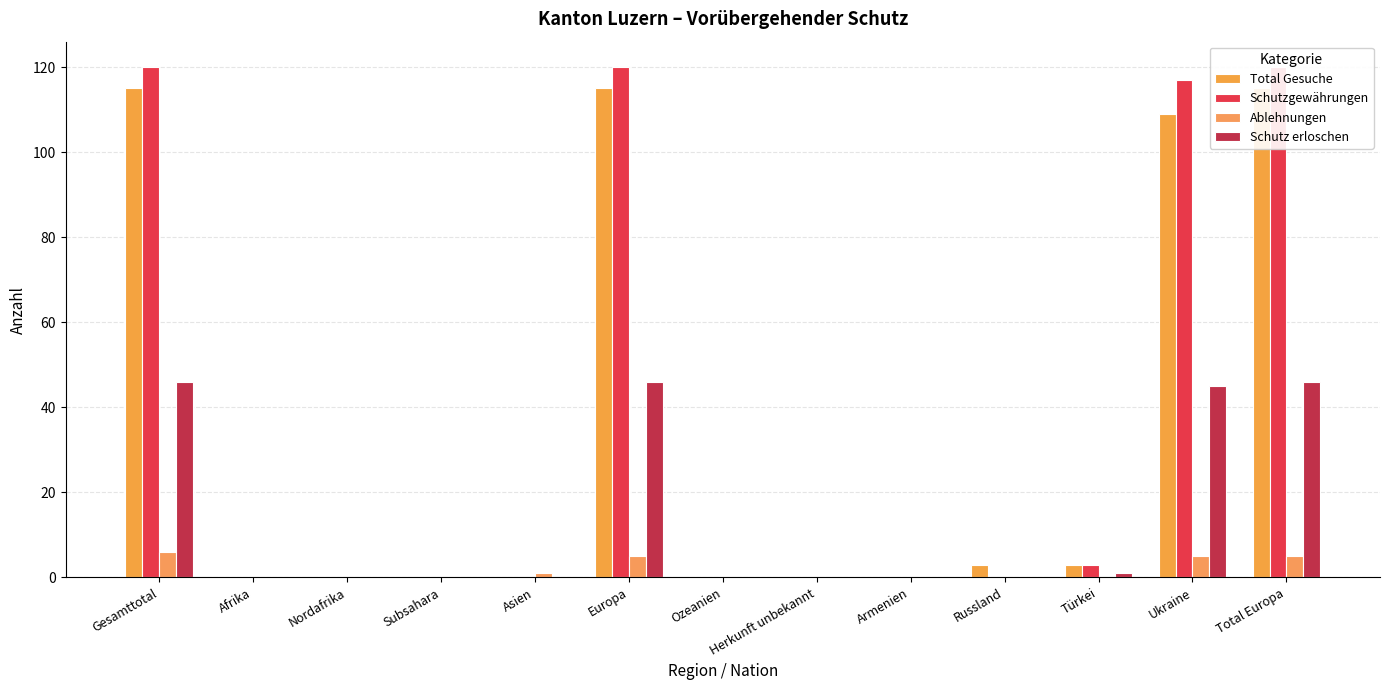

Is it true that Ablehnungen equals 0 at Ozeanien?

True